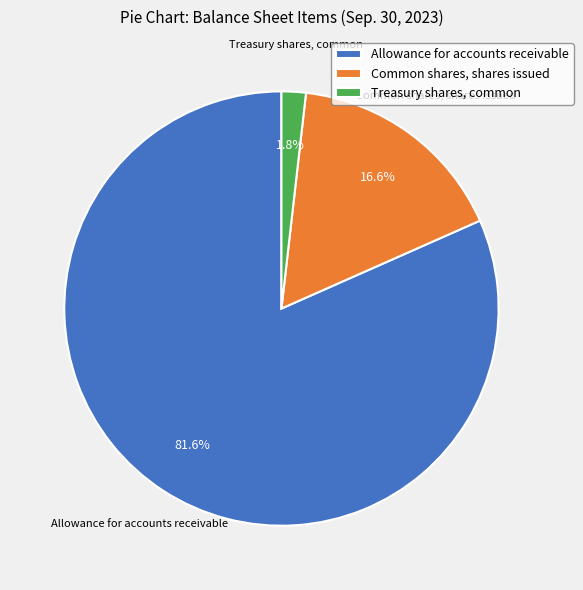

What percentage is the Treasury shares, common slice, to the nearest percent?

2%